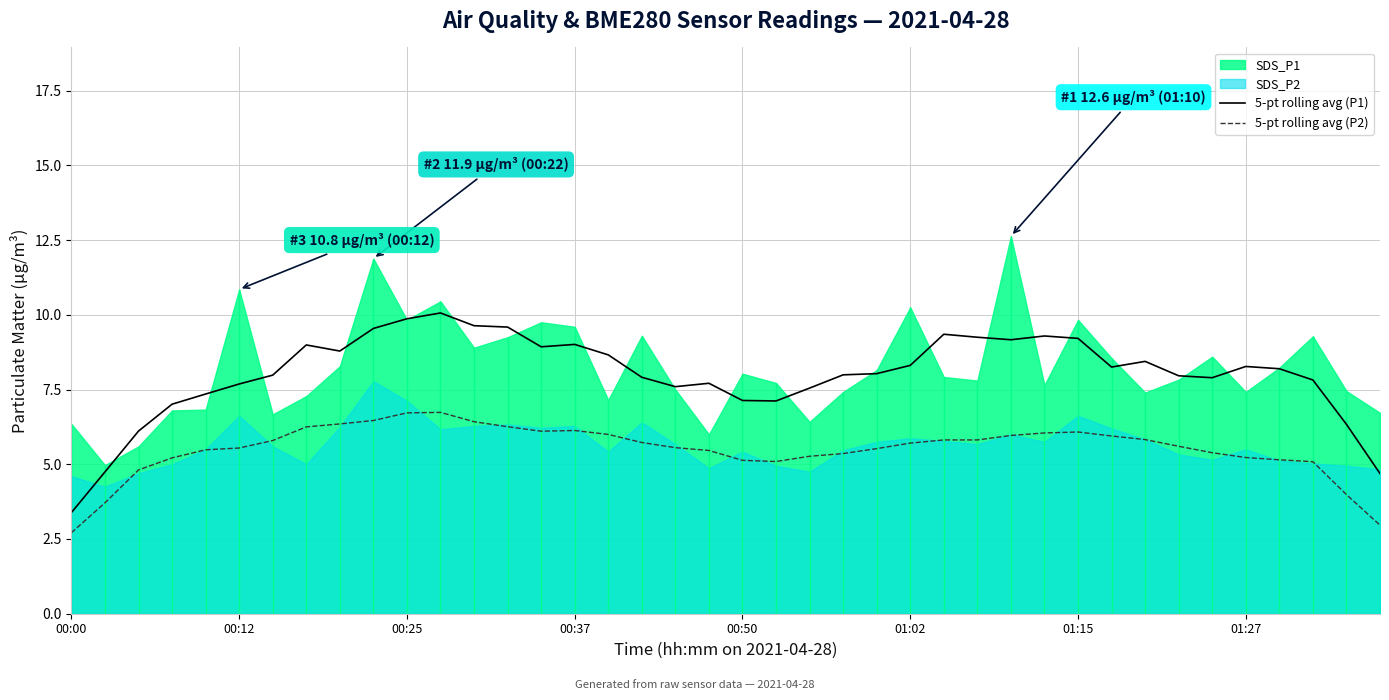

True or false: 5-pt rolling avg (P1) and 5-pt rolling avg (P2) cross at least once.

False